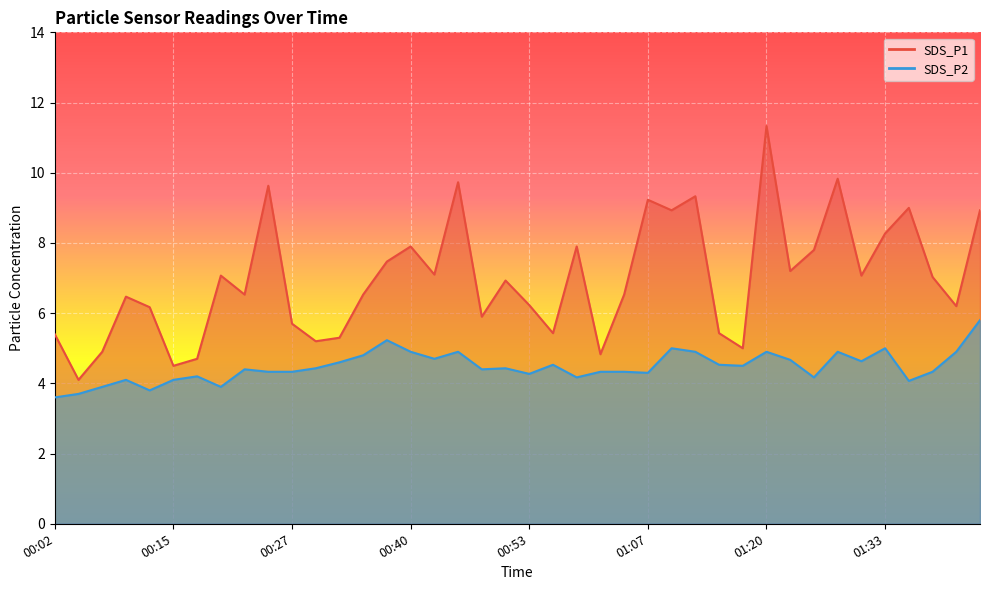

Reading right to left, list all the values displayed in this chart.

SDS_P1: 01:43=8.9	01:41=6.2	01:38=7.0	01:36=9.0	01:33=8.3	01:31=7.1	01:28=9.8	01:26=7.8	01:23=7.2	01:20=11.3	01:17=5.0	01:15=5.4	01:12=9.3	01:09=8.9	01:07=9.2	01:04=6.5	01:01=4.8	00:59=7.9	00:56=5.4	00:53=6.2	00:50=6.9	00:48=5.9	00:45=9.7	00:42=7.1	00:40=7.9	00:37=7.5	00:35=6.5	00:32=5.3	00:30=5.2	00:27=5.7	00:25=9.6	00:22=6.5	00:20=7.1	00:17=4.7	00:15=4.5	00:12=6.2	00:10=6.5	00:07=4.9	00:05=4.1	00:02=5.4
SDS_P2: 01:43=5.8	01:41=4.9	01:38=4.3	01:36=4.1	01:33=5.0	01:31=4.6	01:28=4.9	01:26=4.2	01:23=4.7	01:20=4.9	01:17=4.5	01:15=4.5	01:12=4.9	01:09=5.0	01:07=4.3	01:04=4.3	01:01=4.3	00:59=4.2	00:56=4.5	00:53=4.3	00:50=4.4	00:48=4.4	00:45=4.9	00:42=4.7	00:40=4.9	00:37=5.2	00:35=4.8	00:32=4.6	00:30=4.4	00:27=4.3	00:25=4.3	00:22=4.4	00:20=3.9	00:17=4.2	00:15=4.1	00:12=3.8	00:10=4.1	00:07=3.9	00:05=3.7	00:02=3.6